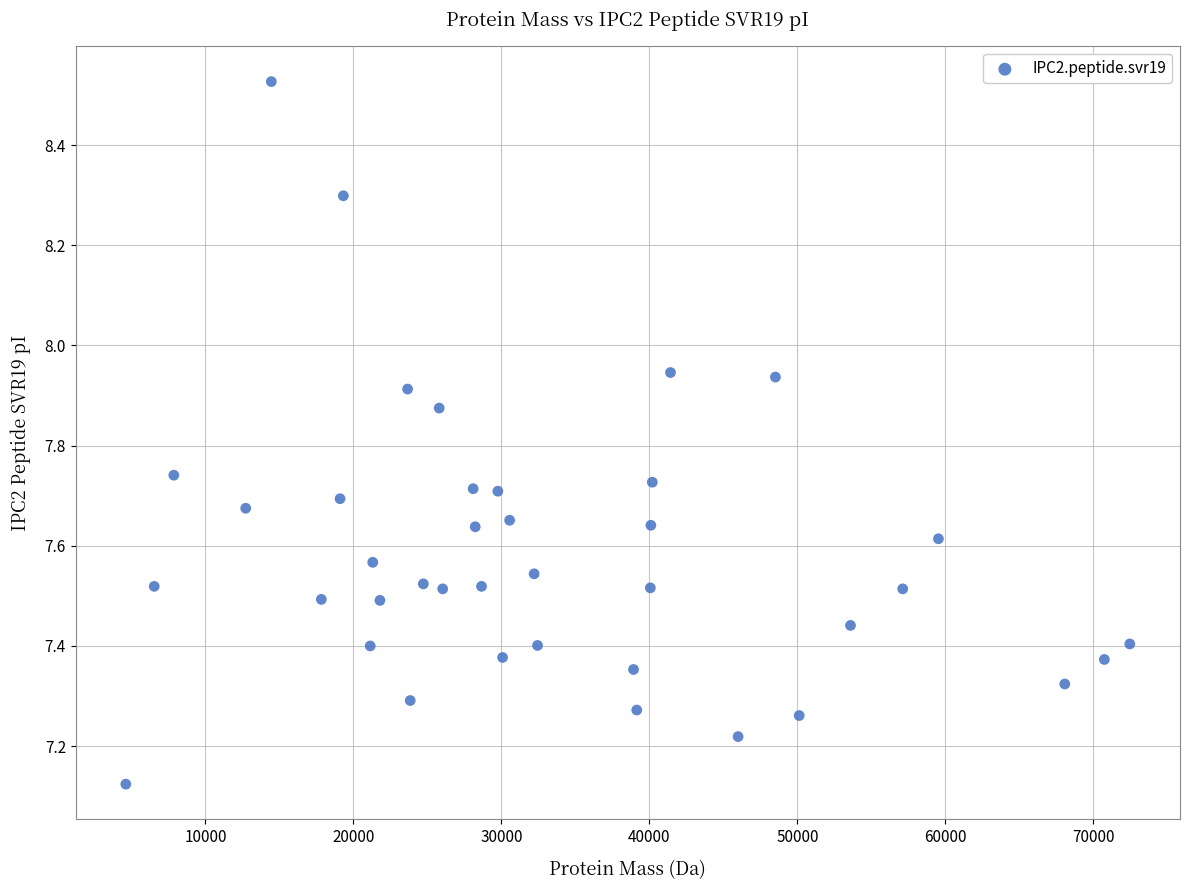

What is the range of Y values (max minus min)?

1.4